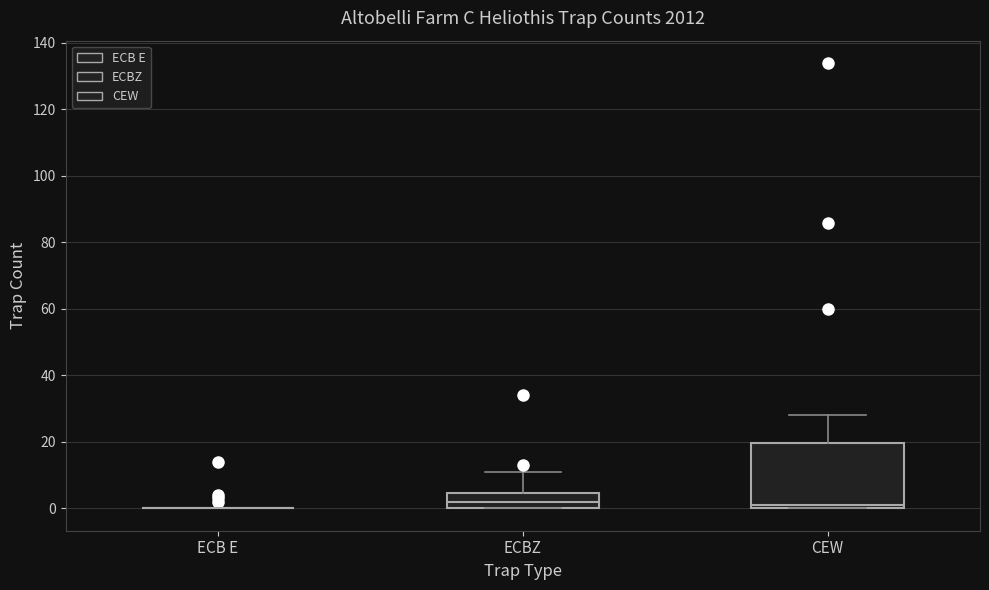

Reading left to right, read every box against the y-axis: the position of its median line, the range the box covers, and the ends of its whiskers. The values are not printed on the chart, so give them approximately, as read against the axis.

ECB E: box collapsed to a line at 0, whiskers 0 to 0
ECBZ: median 2, box 0 to 4, whiskers 0 to 12
CEW: median 2, box 0 to 20, whiskers 0 to 28